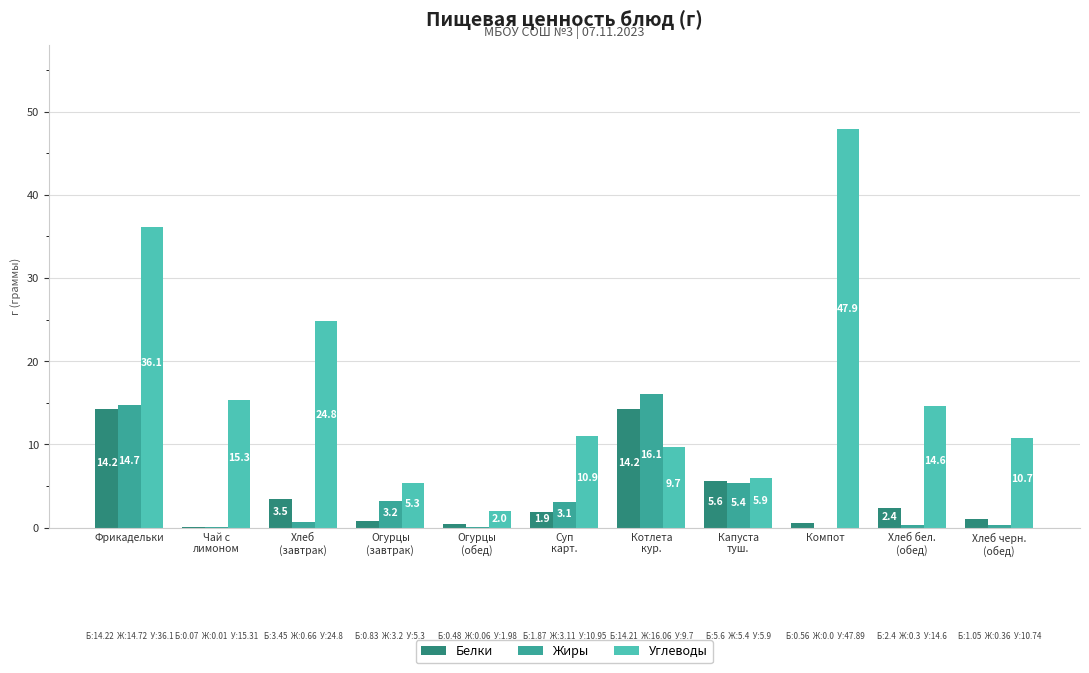

What are all the series names shown in the legend?

Белки, Жиры, Углеводы